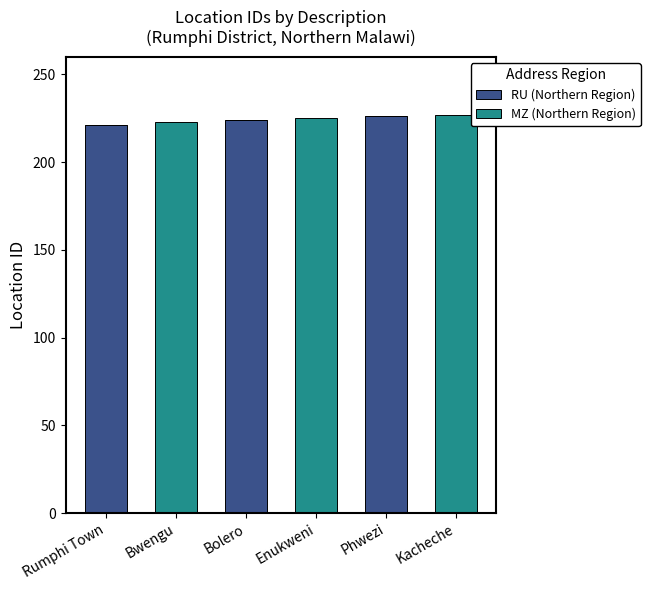

Read the RU (Northern Region) value at Rumphi Town.

221